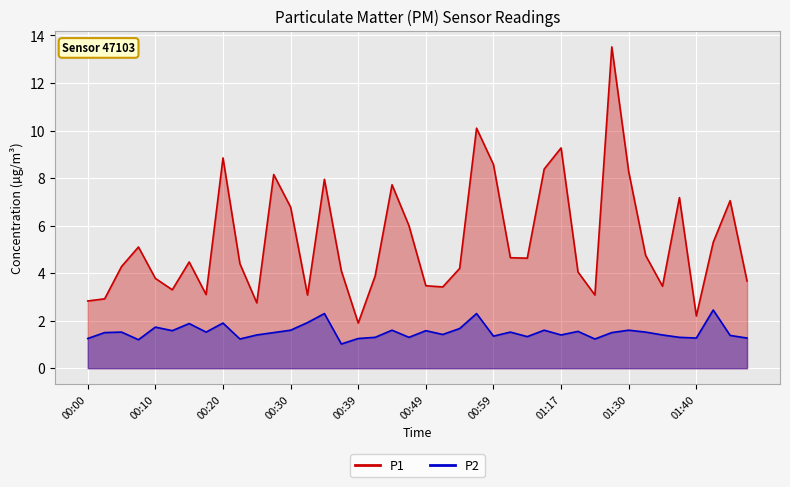

Which has a higher value, 01:40 or 01:33?

01:33